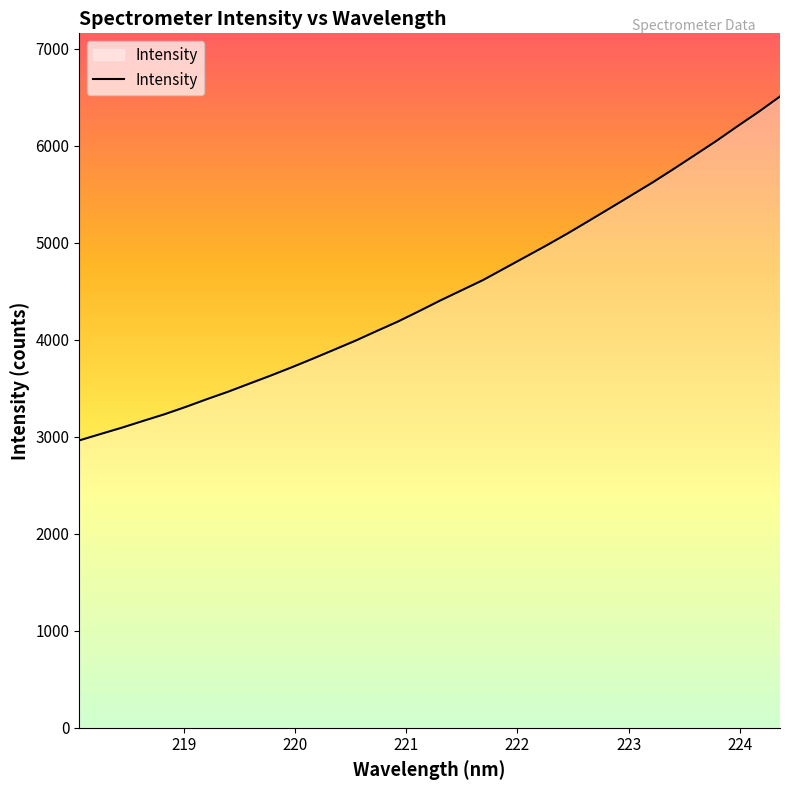

What is the minimum value shown in the chart?

2962.3